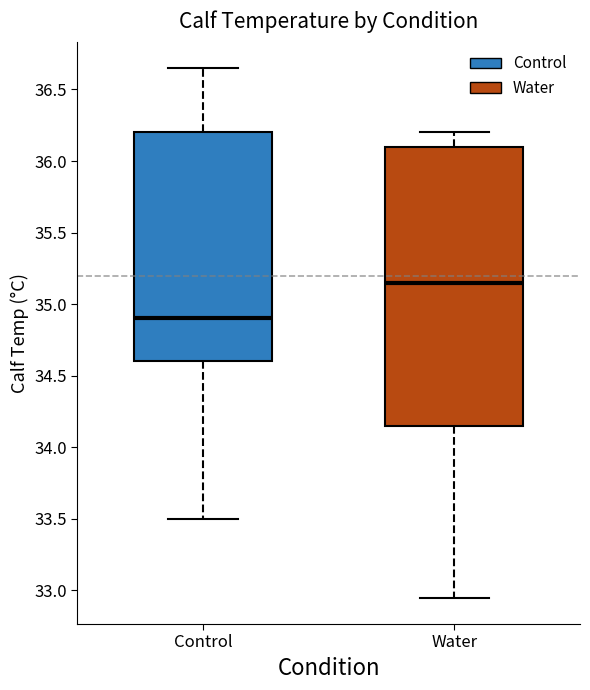

Reading left to right, transcribe this box plot: for each box, give where its median line is, the range the box spans, and where its two whiskers end, as read against the y-axis. The values are not printed on the chart, so give them approximately, as read against the axis.

Control: median 34.90, box 34.60 to 36.20, whiskers 33.50 to 36.65
Water: median 35.15, box 34.15 to 36.10, whiskers 32.95 to 36.20